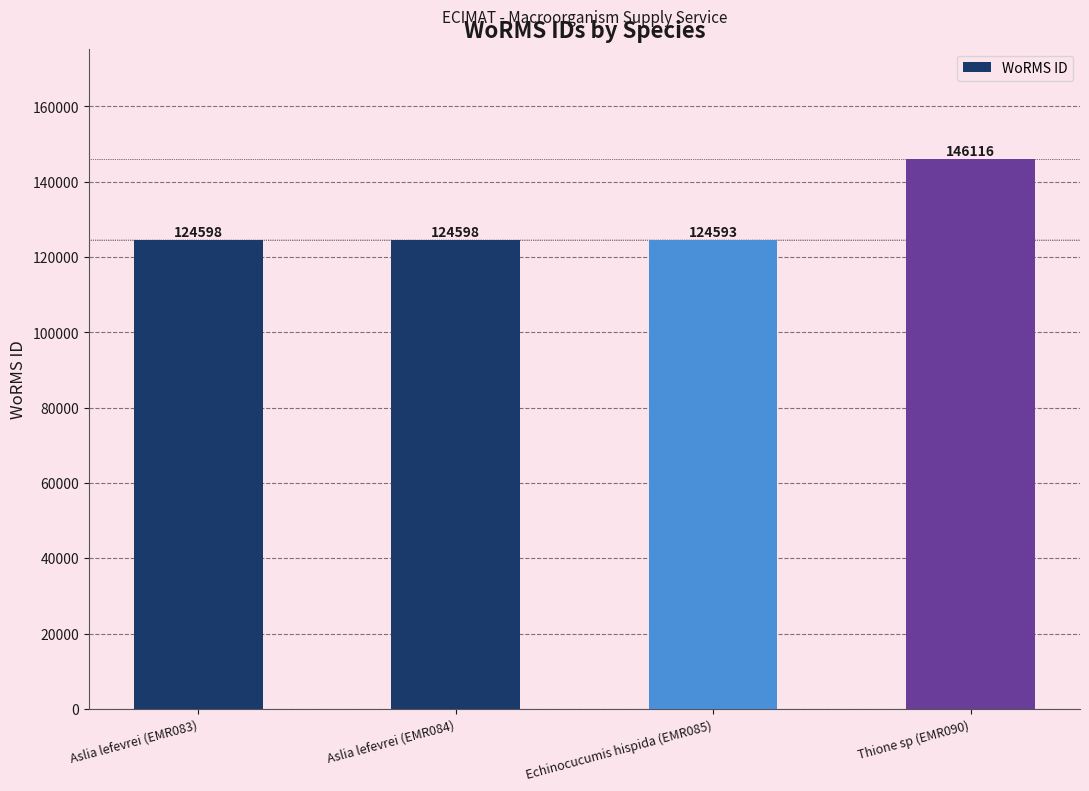

What is the sum of the values at Aslia lefevrei (EMR083) and Aslia lefevrei (EMR084)?

249196